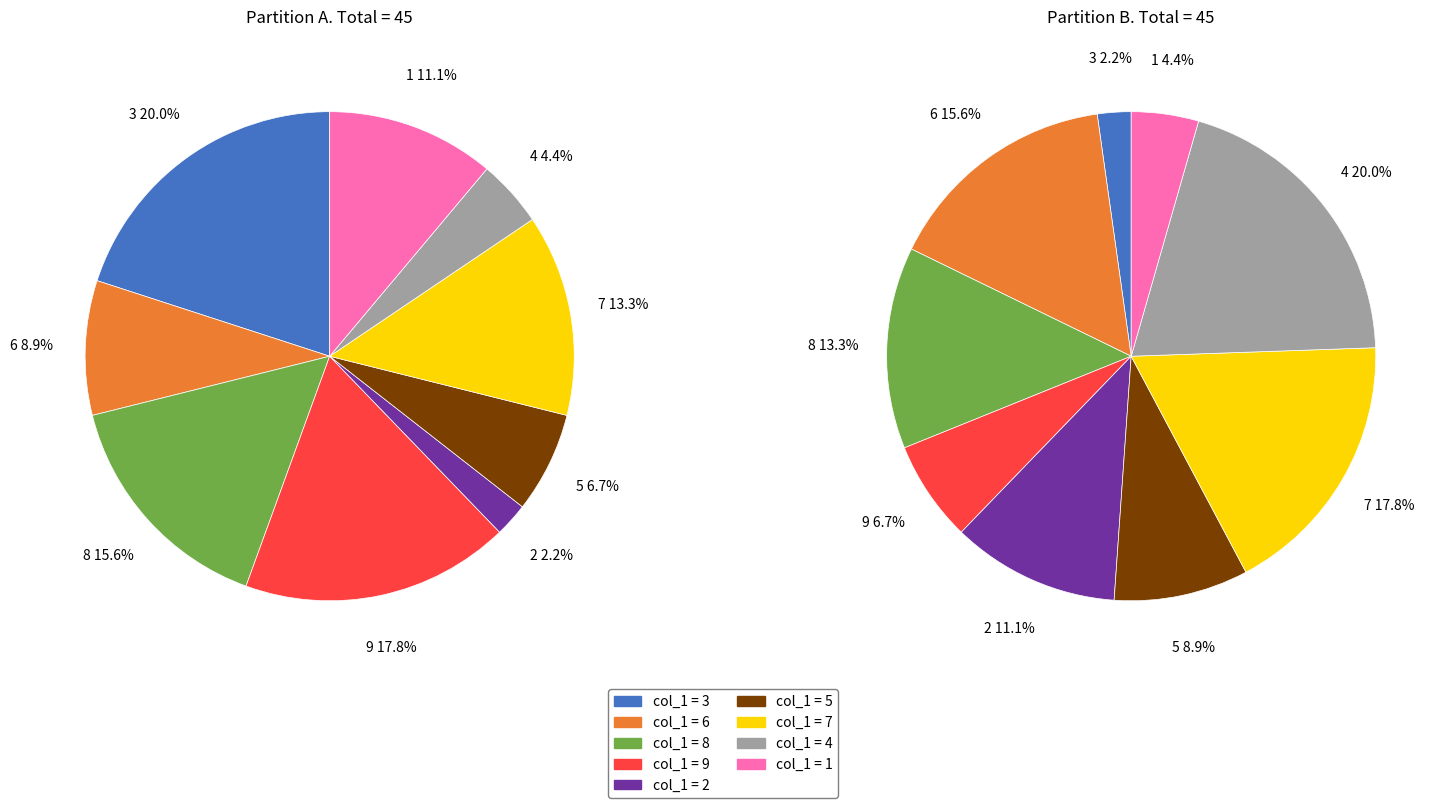

Which category has the biggest portion of the pie?

3